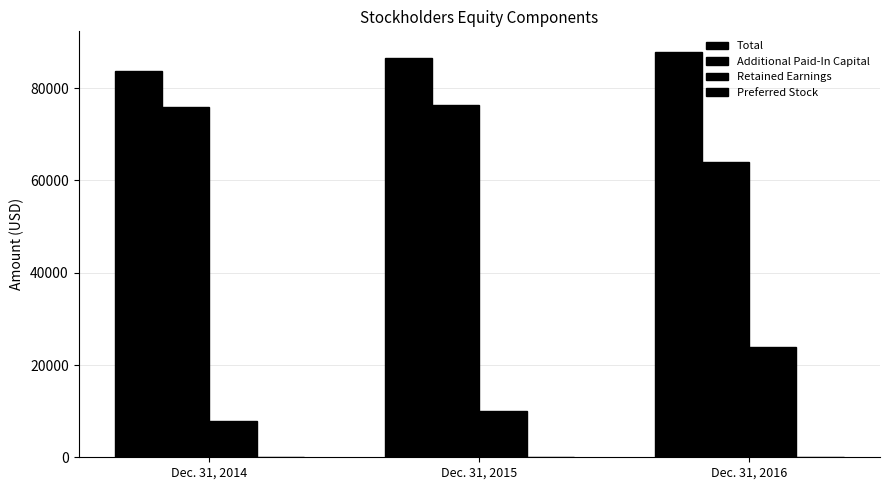

Which series has the largest total across all categories?

Total